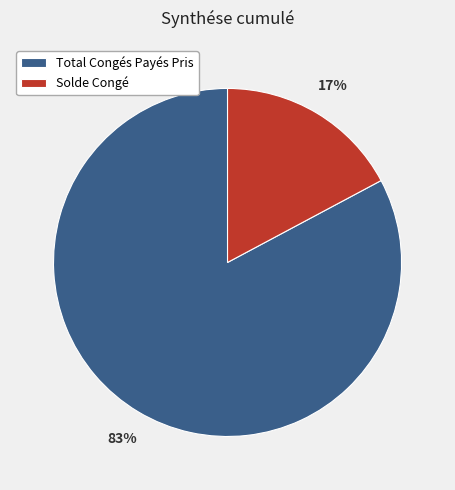

To the nearest percent, what is the combined percentage of Solde Congé and Total Congés Payés Pris?

100%